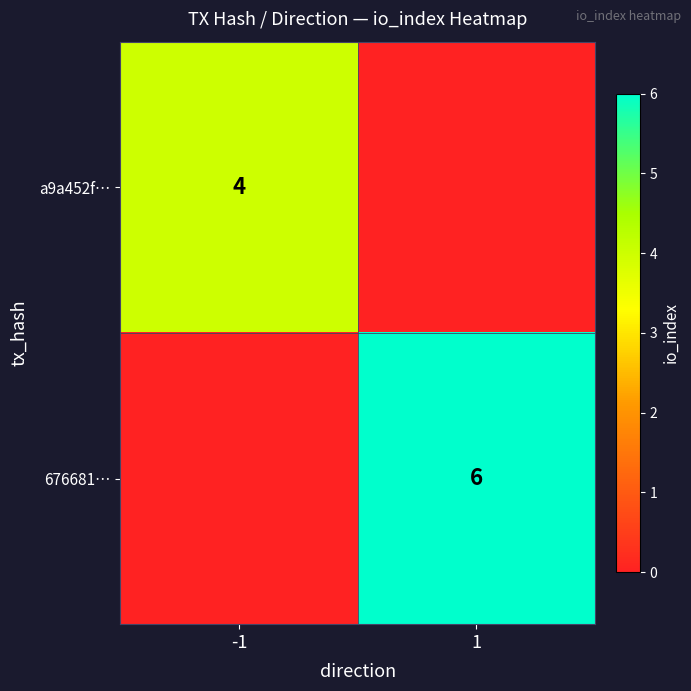

Is the value of 676681… at 1 greater than the value of a9a452f… at -1?

Yes